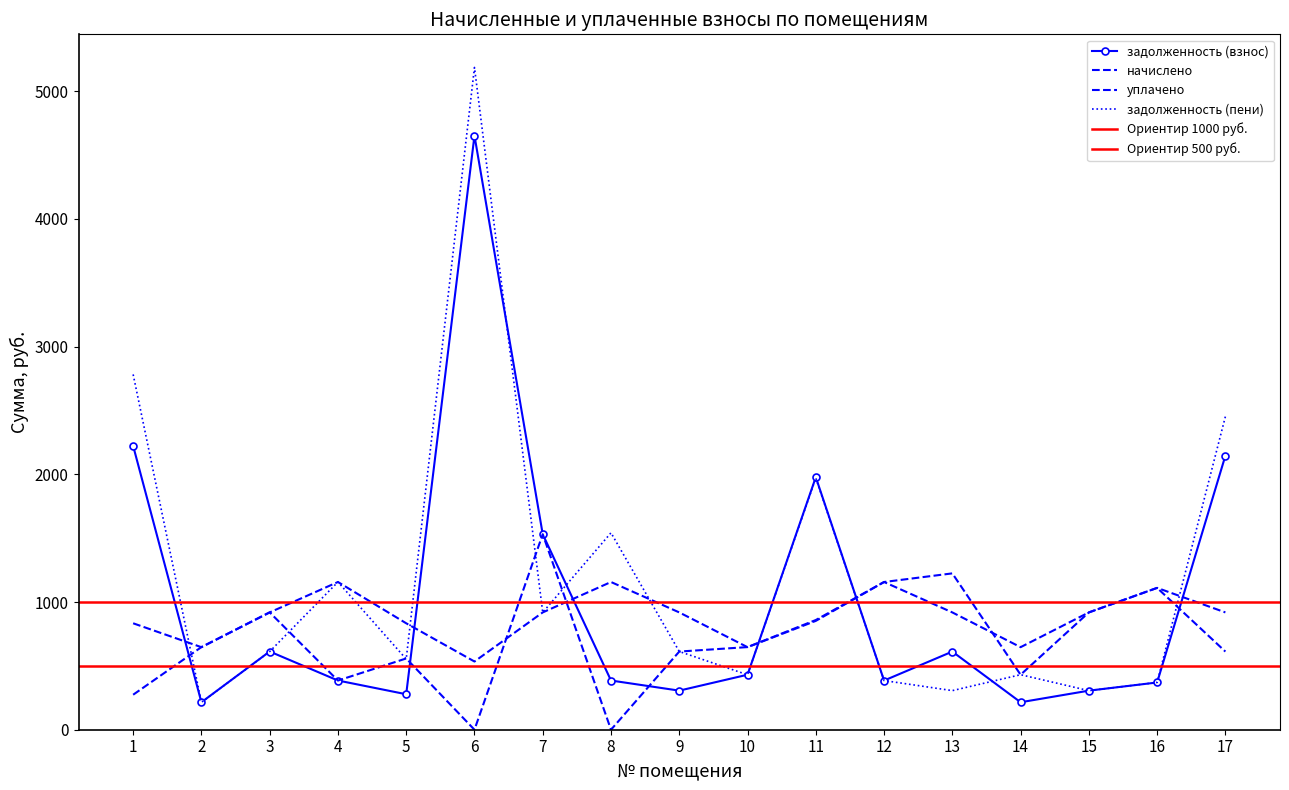

What is the difference between the maximum and second lowest values in the задолженность (пени) series?

4880.0